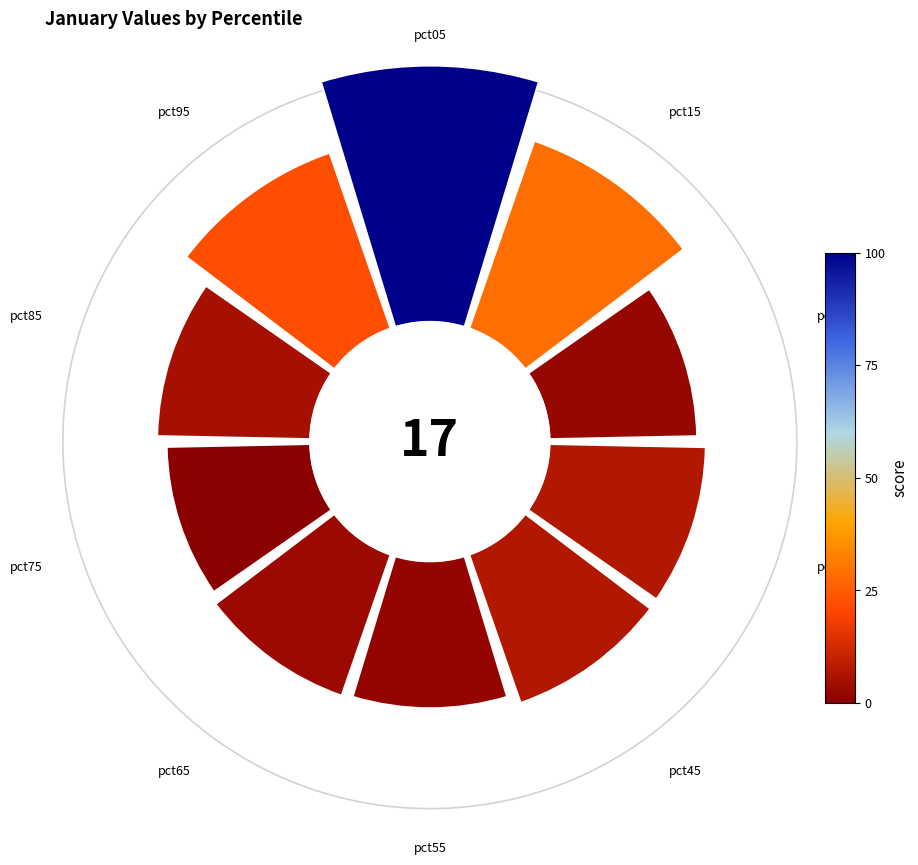

Combined, do pct95 and pct25 account for over 50%?

No